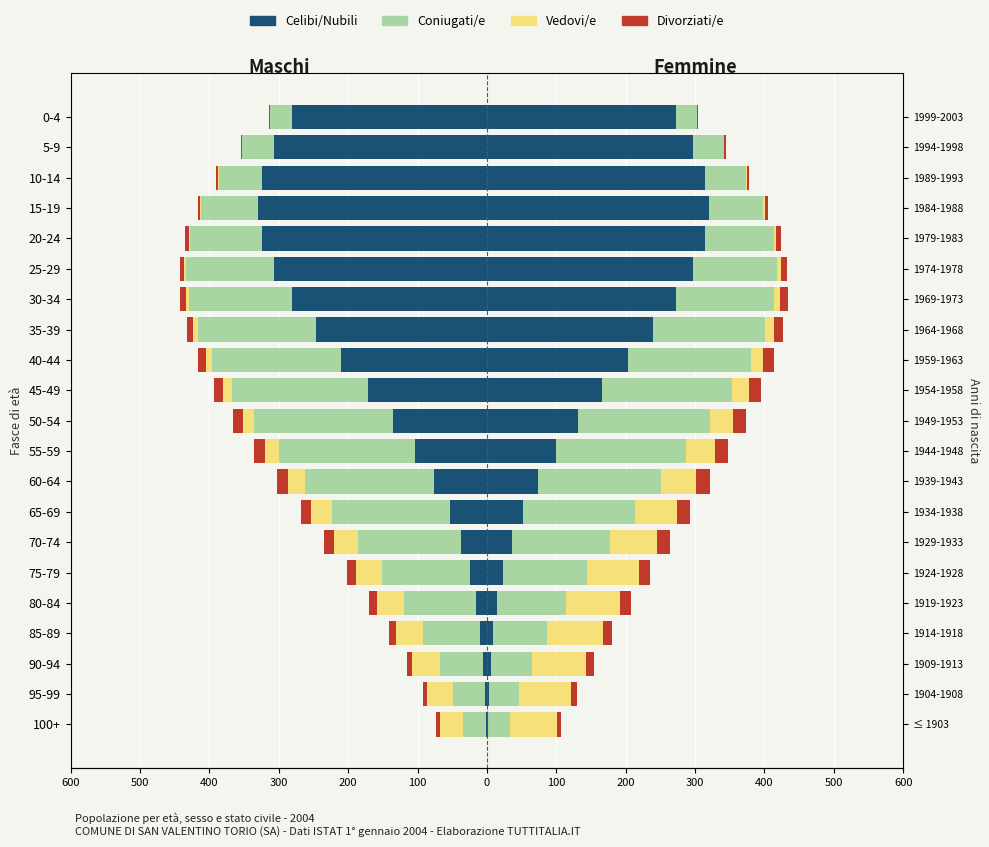

What is the minimum value for Vedovi/e?

-40.0